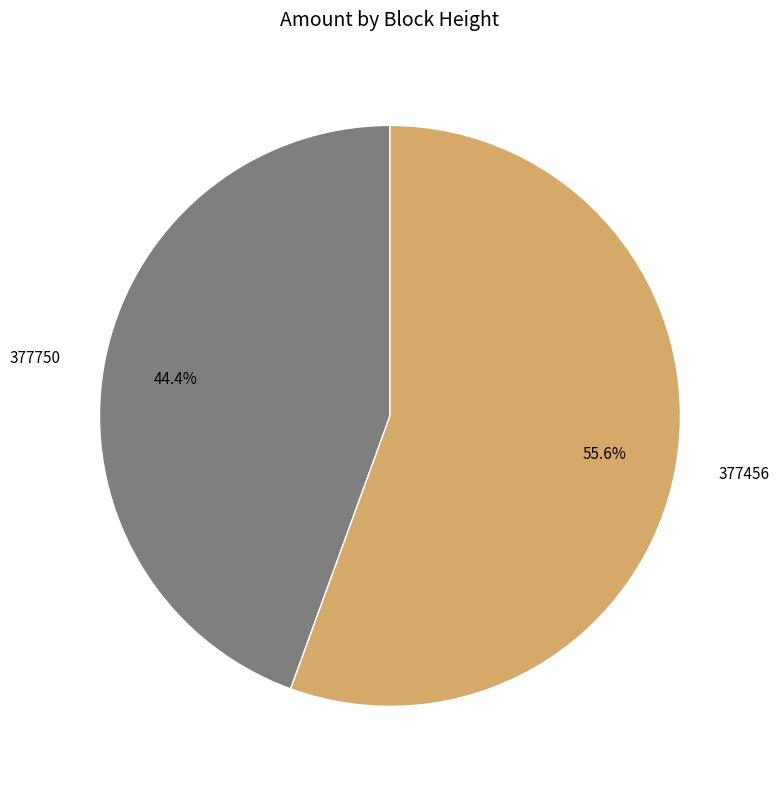

Which category has the biggest portion of the pie?

377456